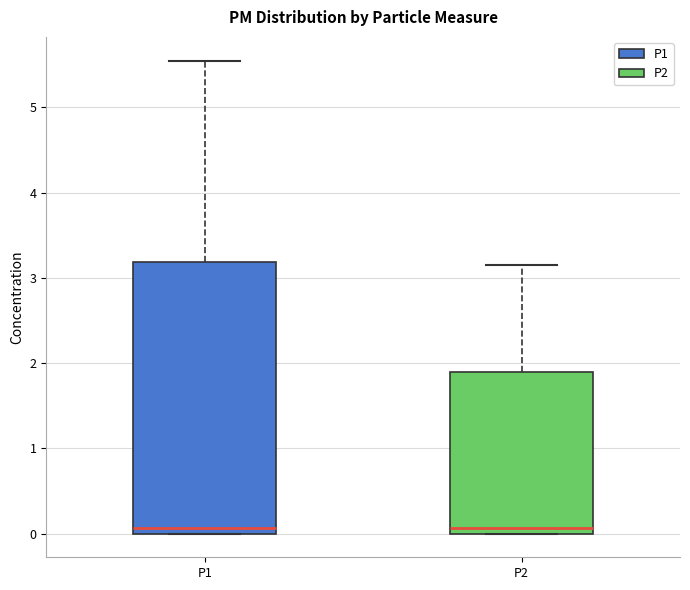

Comparing the boxes themselves (not the whiskers), which one is the tallest?

P1